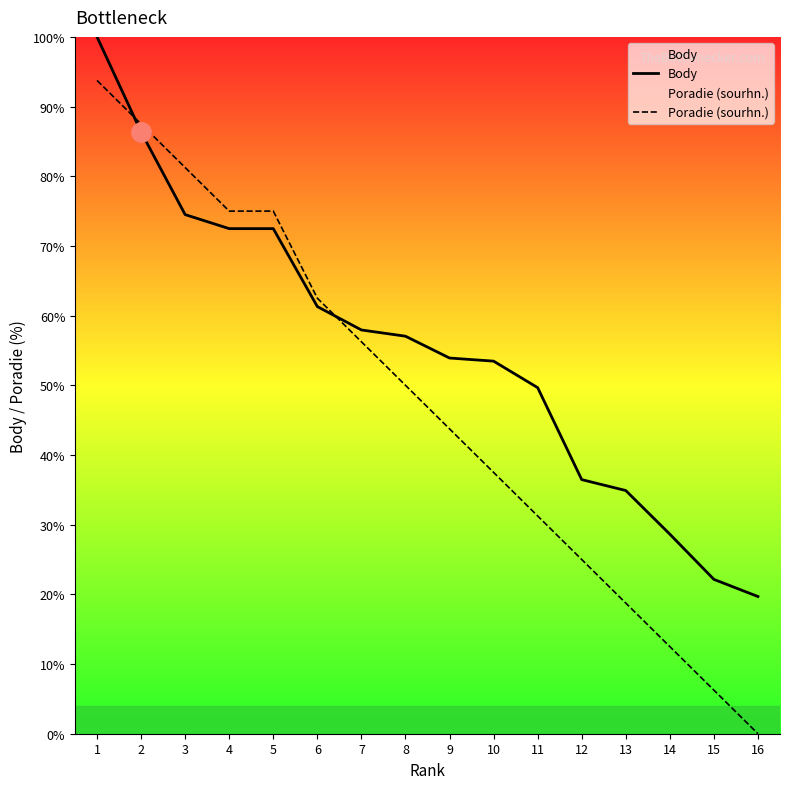

Which series changed the most between 2 and 16?

Poradie (sourhn.)